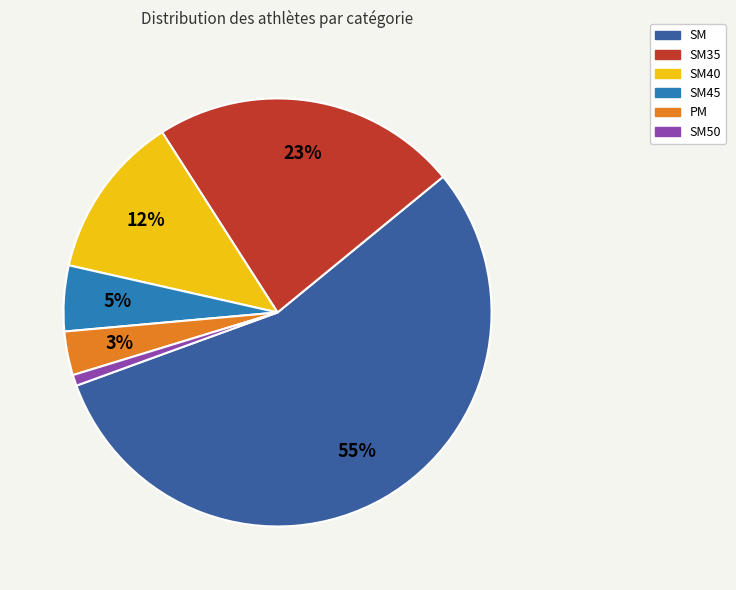

To the nearest percent, what is the difference between the largest and smallest slice percentages?

55%